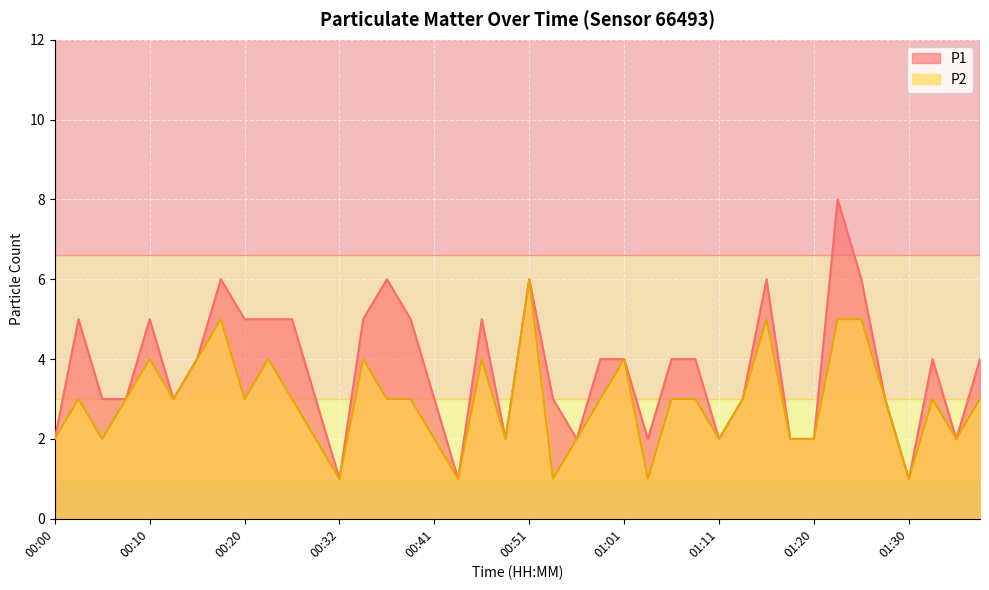

Is it true that P1 equals 2 at 00:49?

True